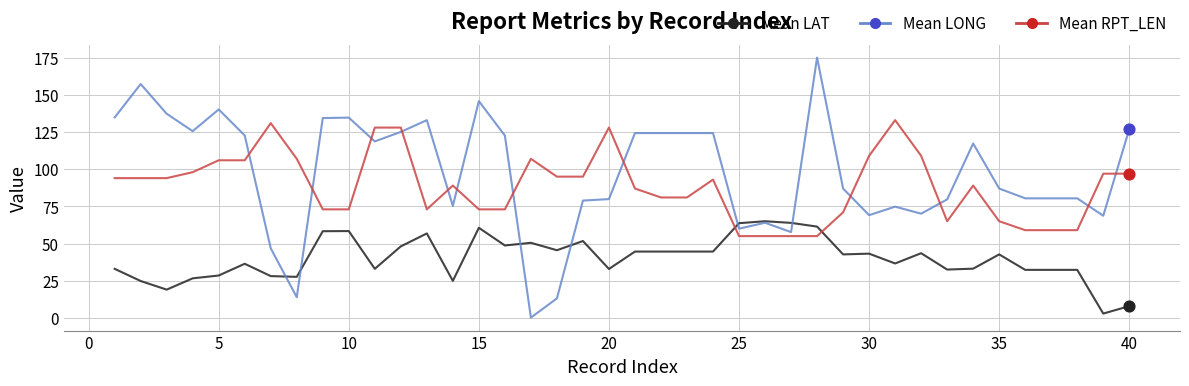

Which series has the widest spread of values?

Mean LONG